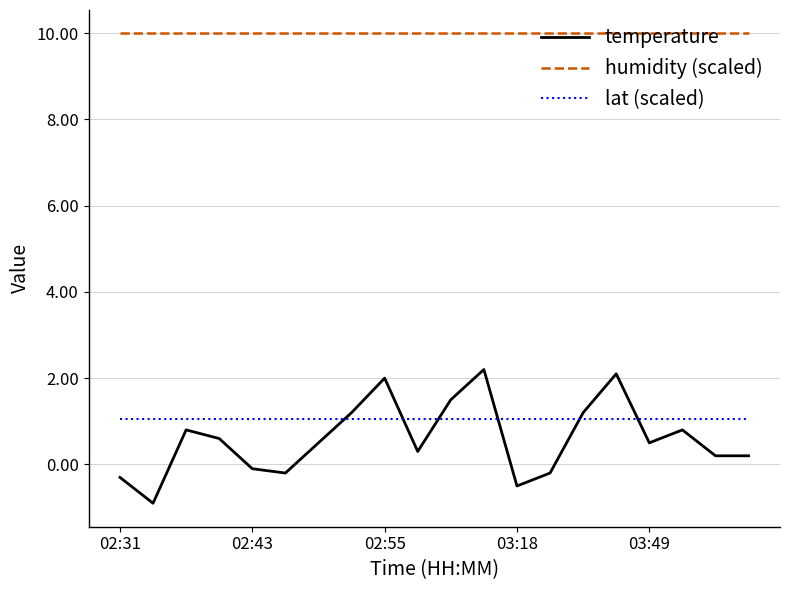

Rank the series by their maximum value, from lowest to highest.

lat (scaled), temperature, humidity (scaled)